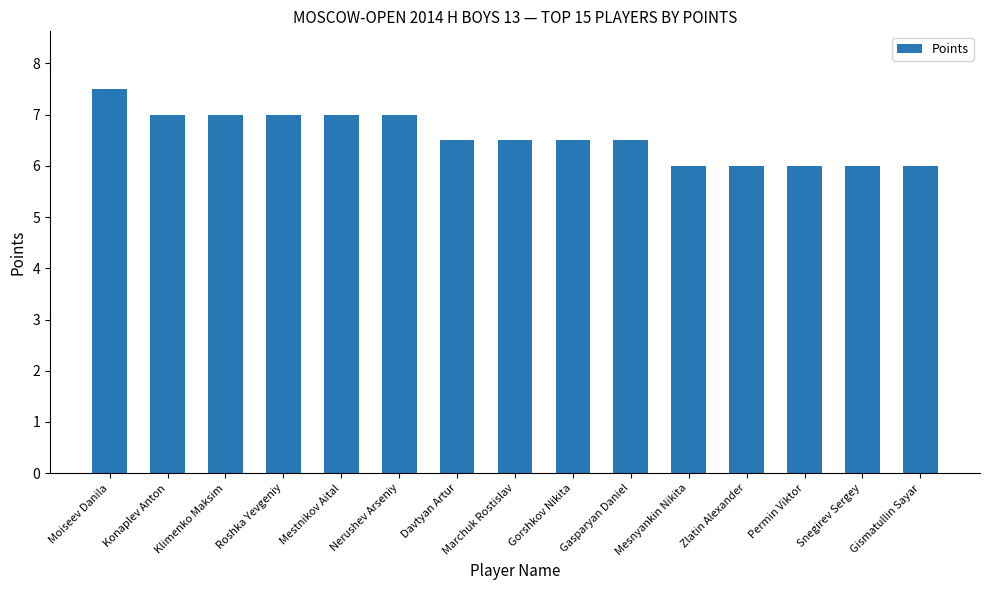

Reading left to right, list all the values displayed in this chart.

Moiseev Danila=7.5	Konaplev Anton=7.0	Klimenko Maksim=7.0	Roshka Yevgeniy=7.0	Mestnikov Aital=7.0	Nerushev Arseniy=7.0	Davtyan Artur=6.5	Marchuk Rostislav=6.5	Gorshkov Nikita=6.5	Gasparyan Daniel=6.5	Mesnyankin Nikita=6.0	Zlatin Alexander=6.0	Permin Viktor=6.0	Snegirev Sergey=6.0	Gismatullin Sayar=6.0